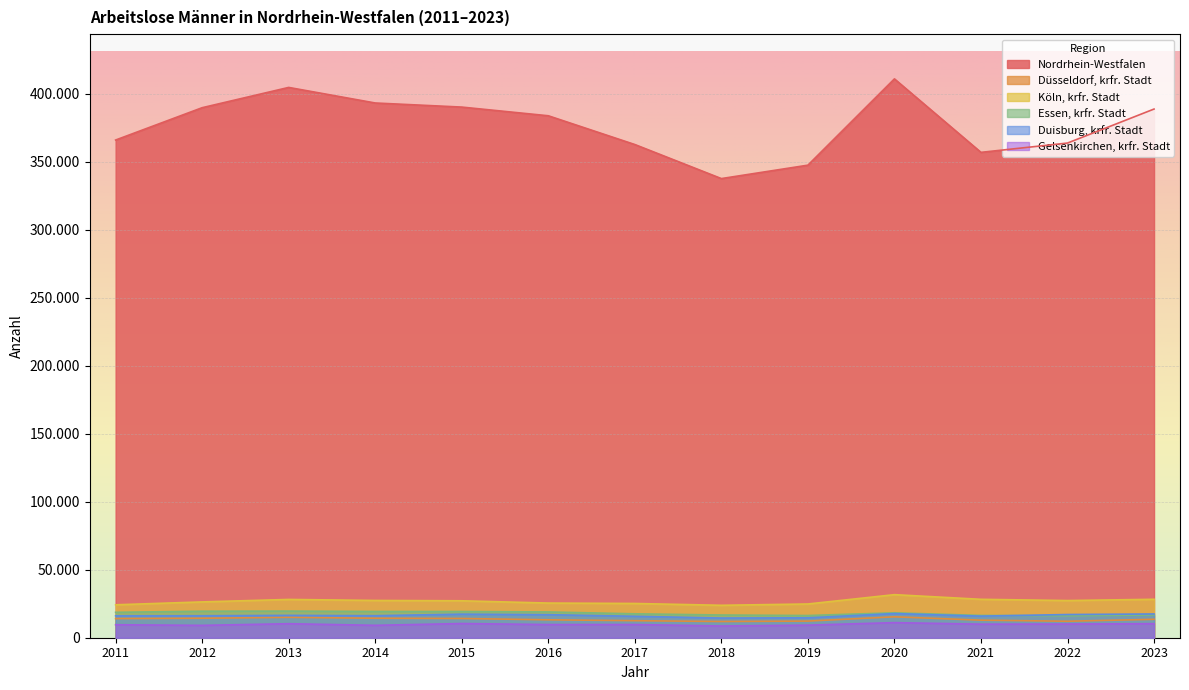

List the series in order of their peak value, highest first.

Nordrhein-Westfalen, Köln, krfr. Stadt, Essen, krfr. Stadt, Duisburg, krfr. Stadt, Düsseldorf, krfr. Stadt, Gelsenkirchen, krfr. Stadt